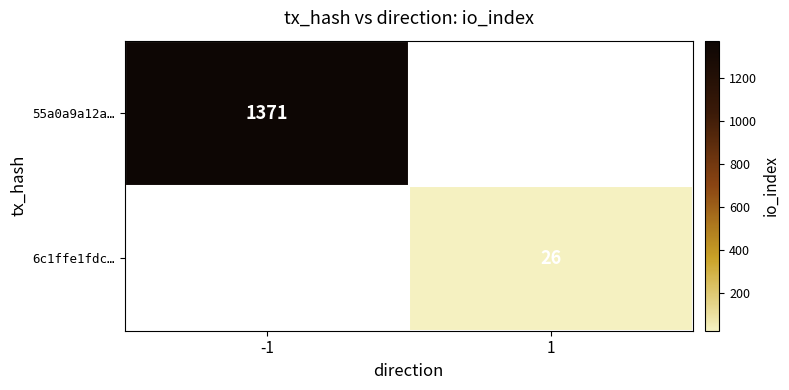

Is the value of 55a0a9a12a… at -1 greater than the value of 6c1ffe1fdc… at 1?

Yes